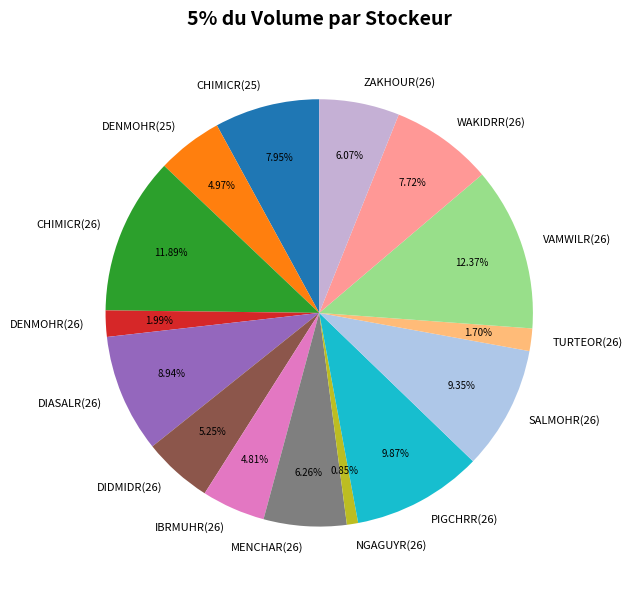

Combined, what portion of the pie is SALMOHR(26) and CHIMICR(26)?

21.2%